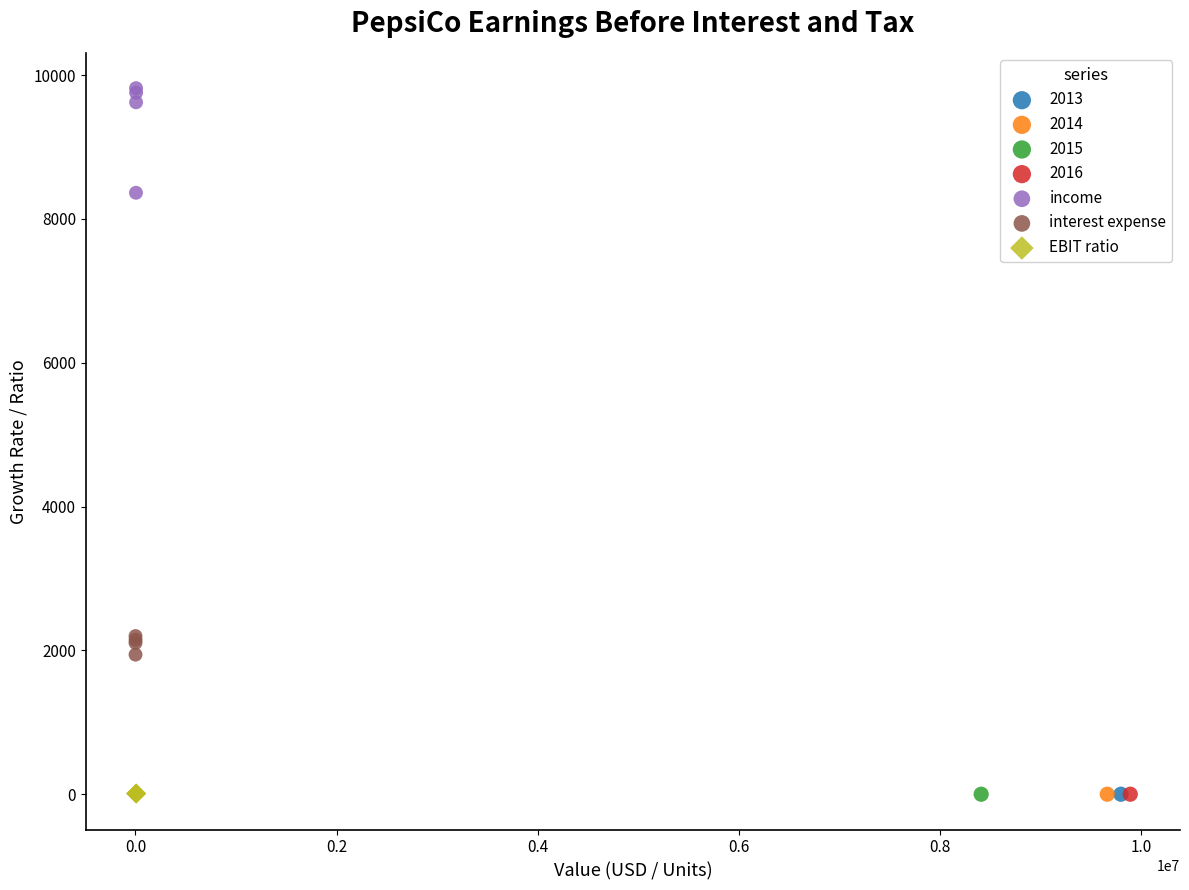

Which series reaches the maximum Y coordinate?

income